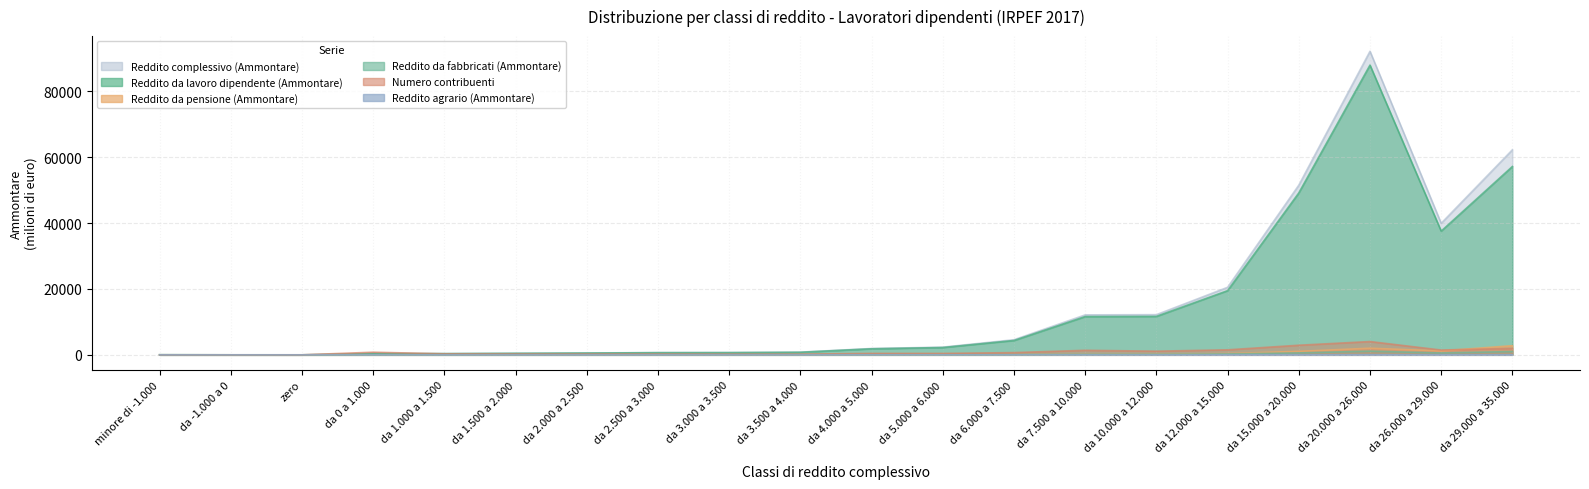

What is the value of the Reddito agrario (Ammontare) point at the 11th from the left?

2.0